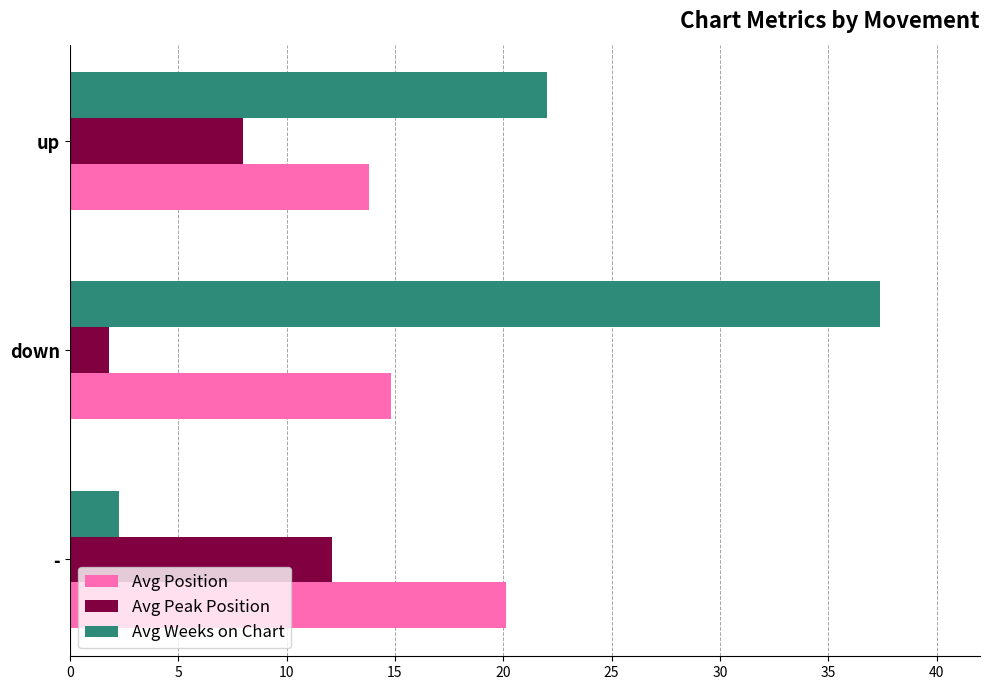

List the series in order of their peak value, lowest first.

Avg Peak Position, Avg Position, Avg Weeks on Chart